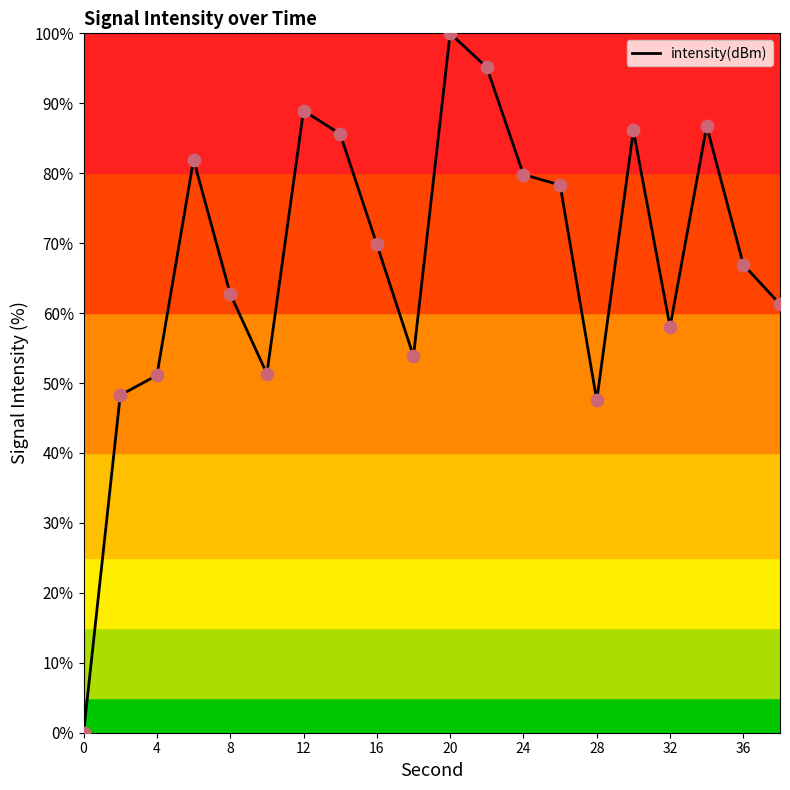

What is the difference between the maximum and minimum values?

100.0